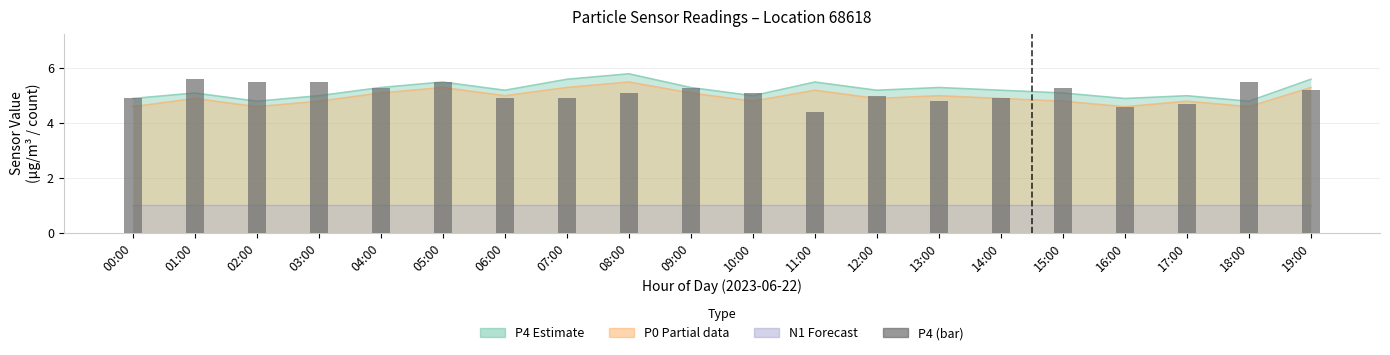

True or false: the data shows 5.1 at 08:00.

True